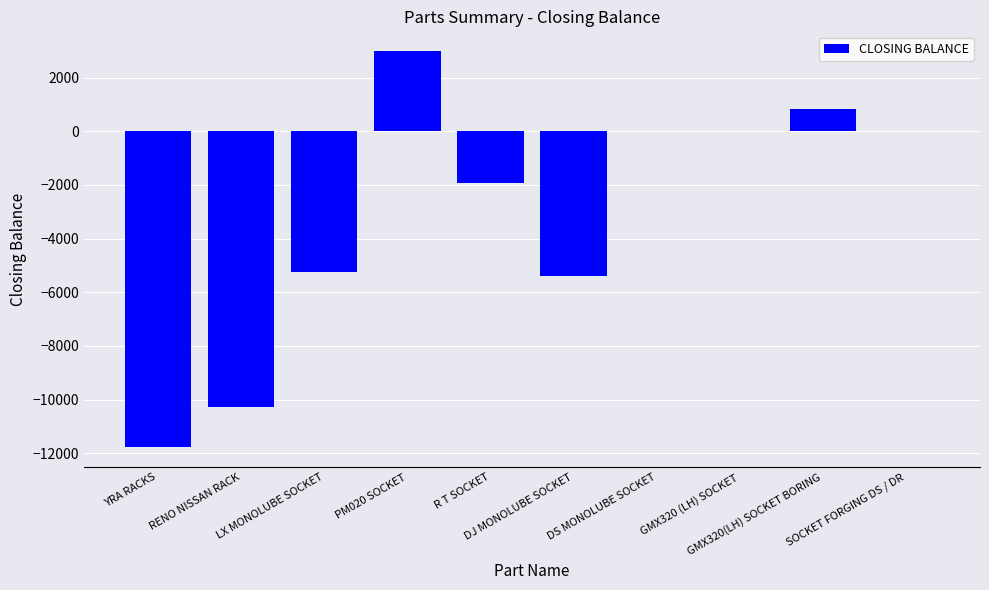

Is it true that the value at PM020 SOCKET is 2987?

True